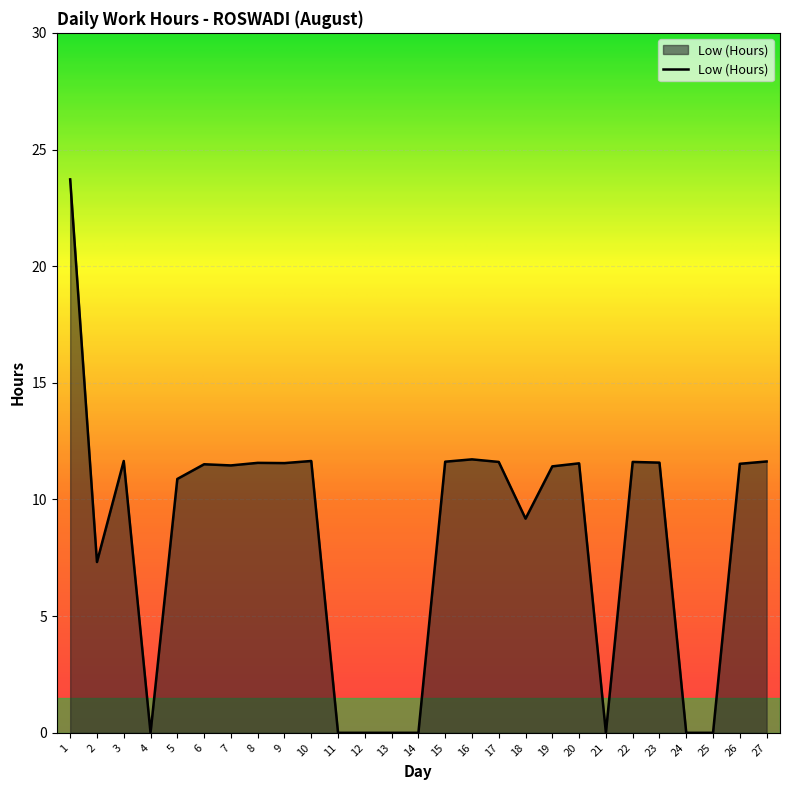

Between 4 and 23, which is larger?

23